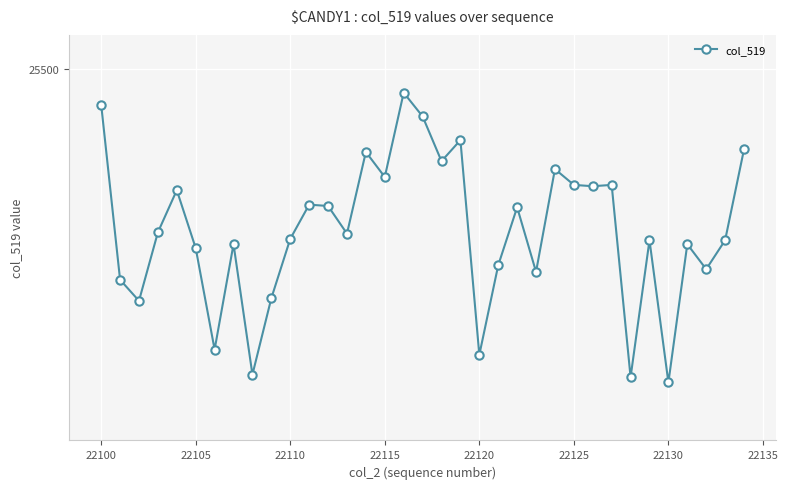

Does the chart have visible grid lines?

Yes